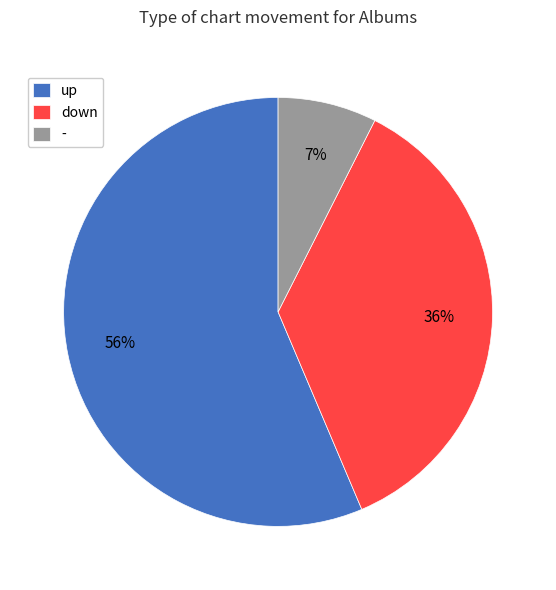

To the nearest percent, what is the average slice percentage?

33%